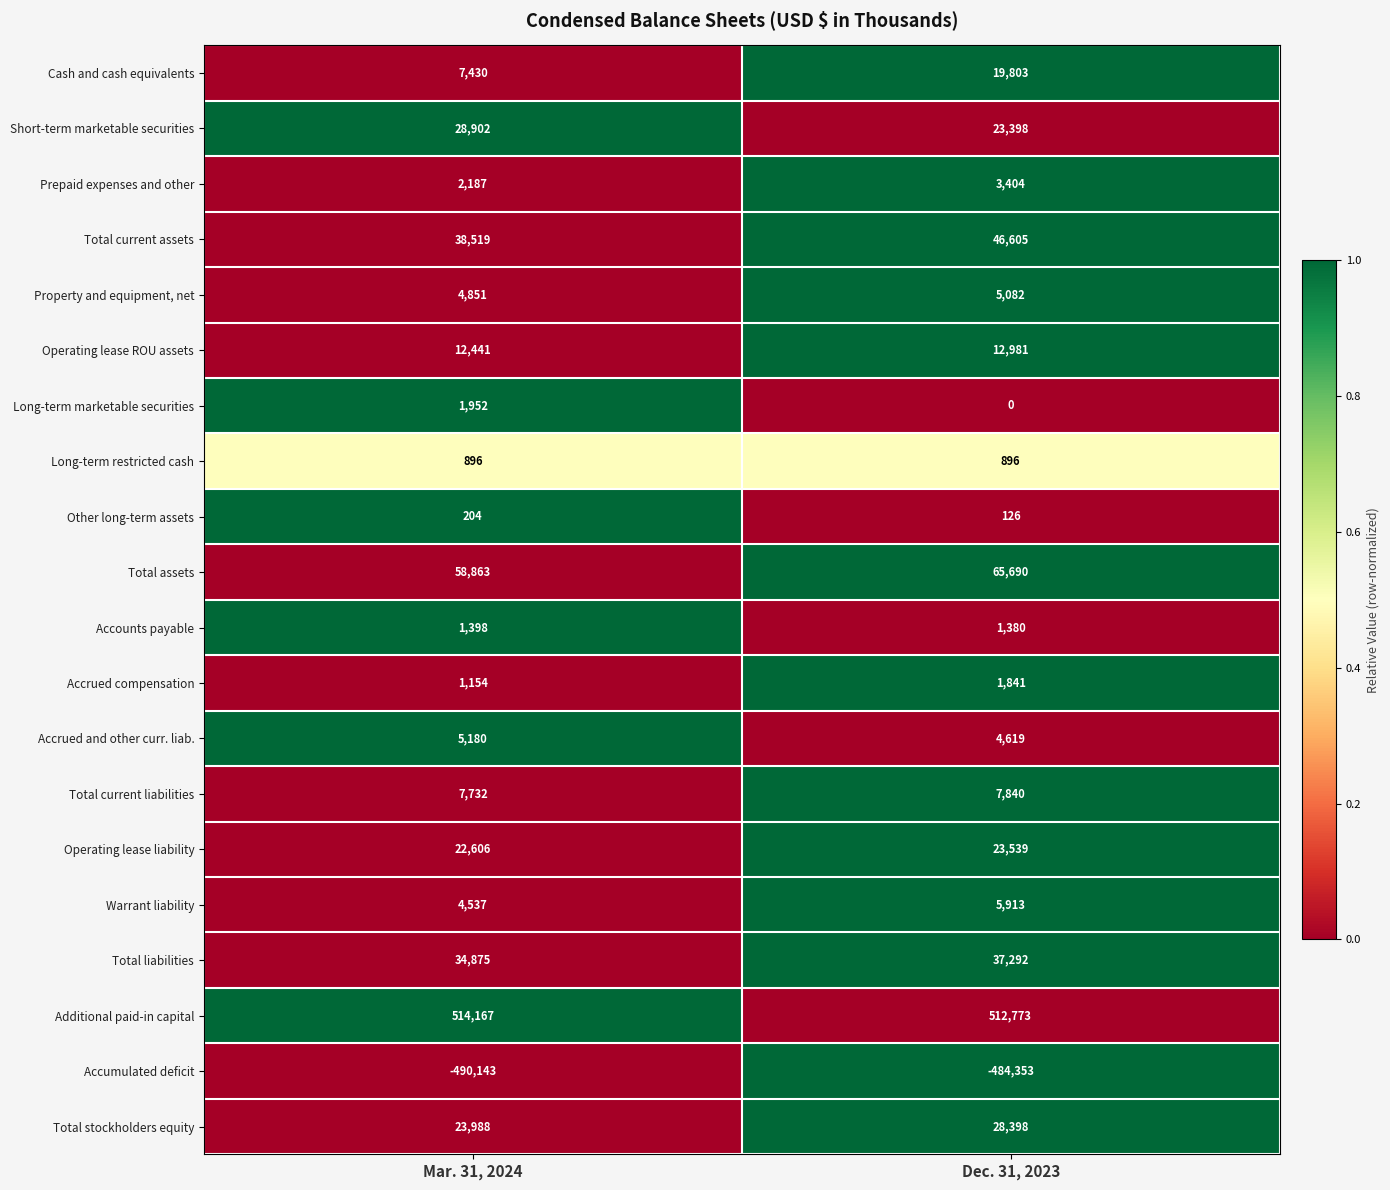

Which series changed the most between Mar. 31, 2024 and Dec. 31, 2023?

Cash and cash equivalents